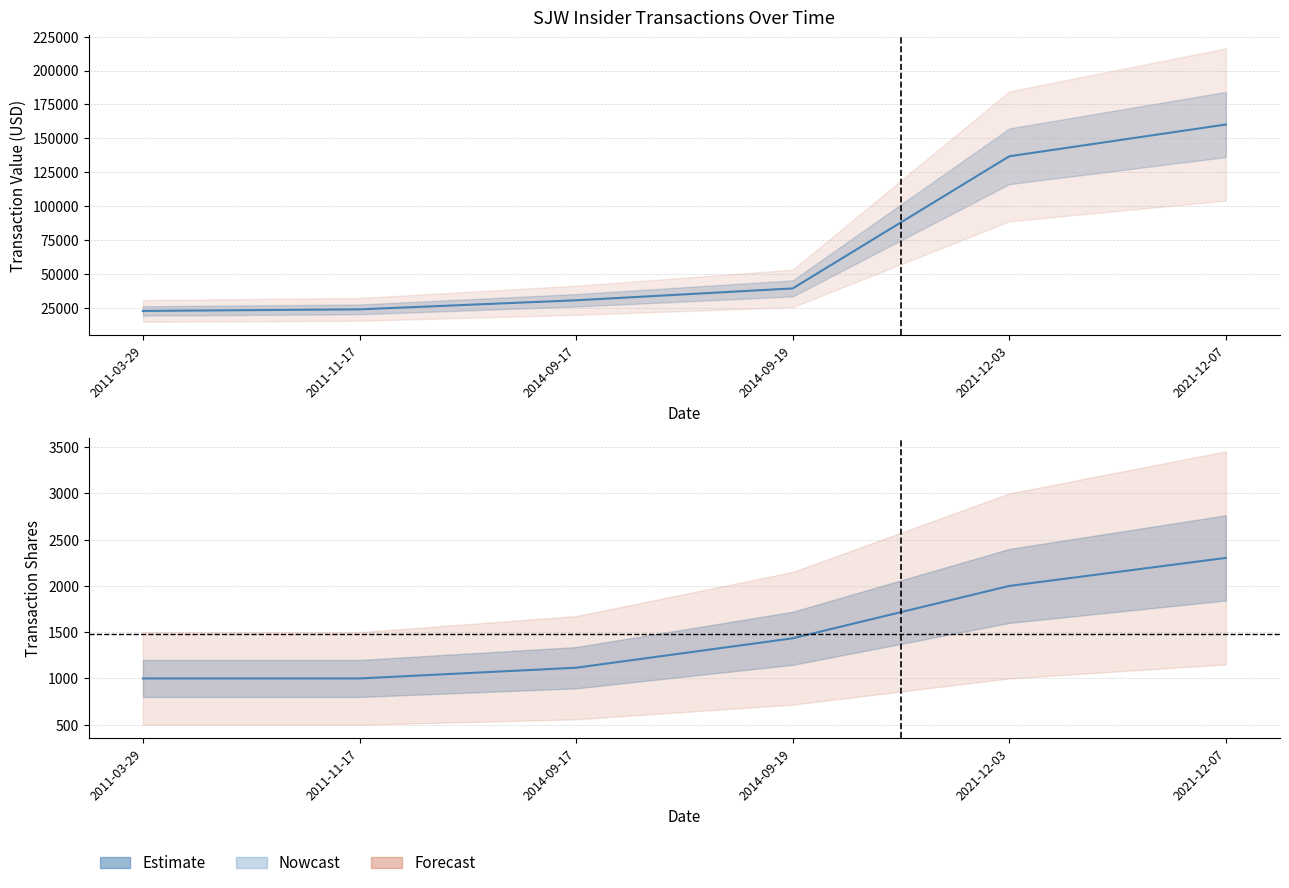

True or false: transactionShares has a value of 1927 at 2014-09-17.

False